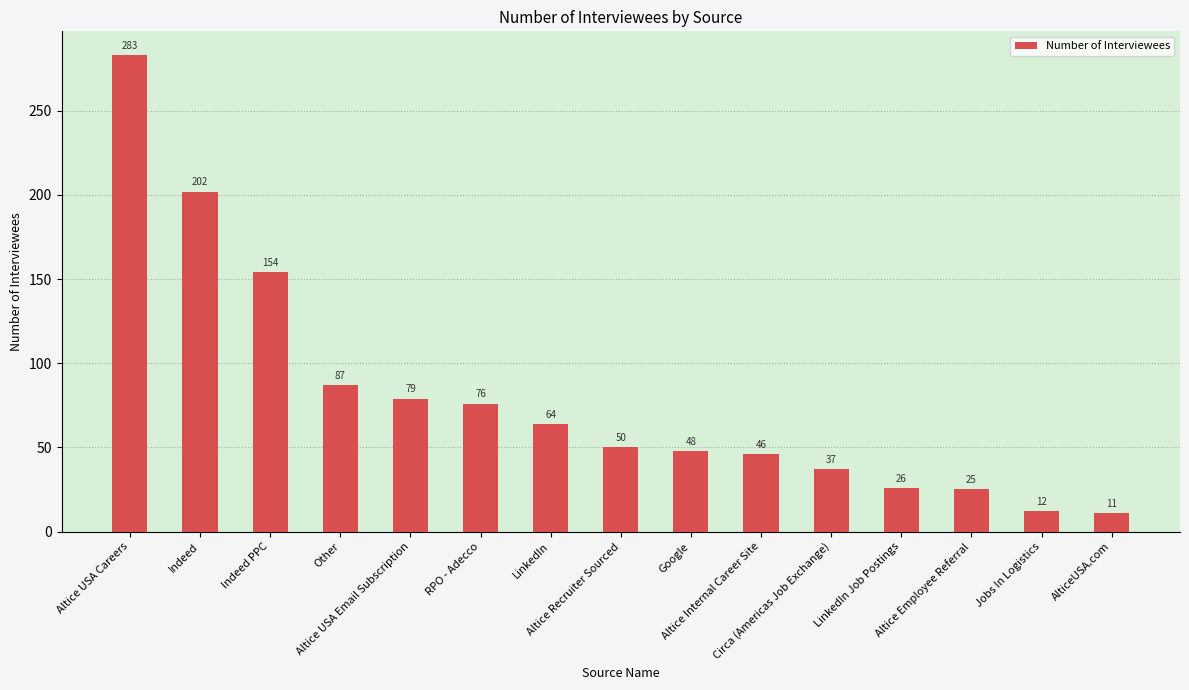

Reading left to right, list all the values displayed in this chart.

283	202	154	87	79	76	64	50	48	46	37	26	25	12	11